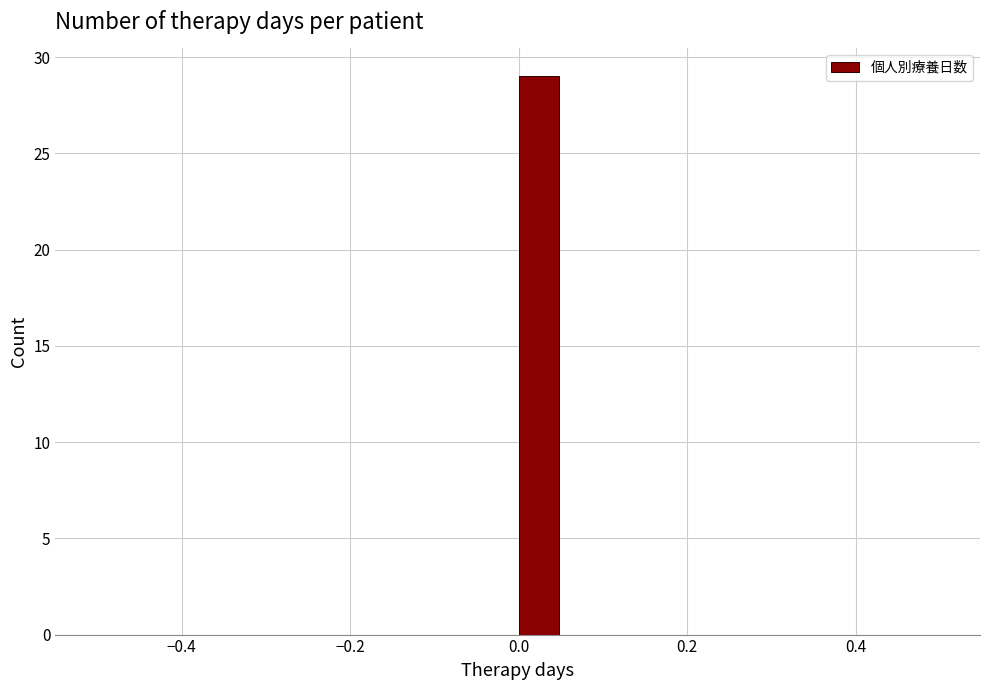

Around what value on the x-axis is the tallest bar? Give the approximate position of its centre, as read against the axis.

0.02